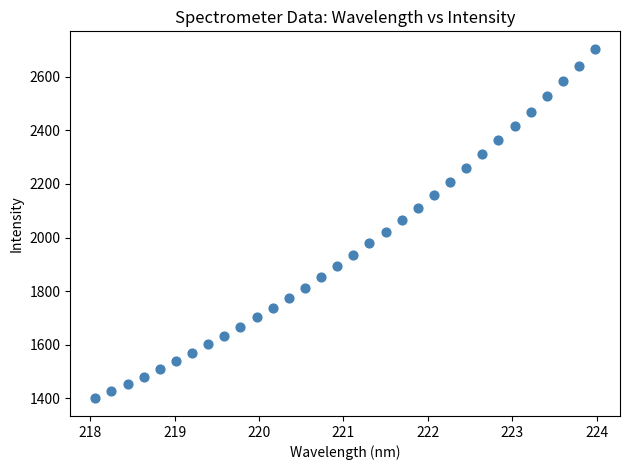

What is the range of X values (max minus min)?

5.9